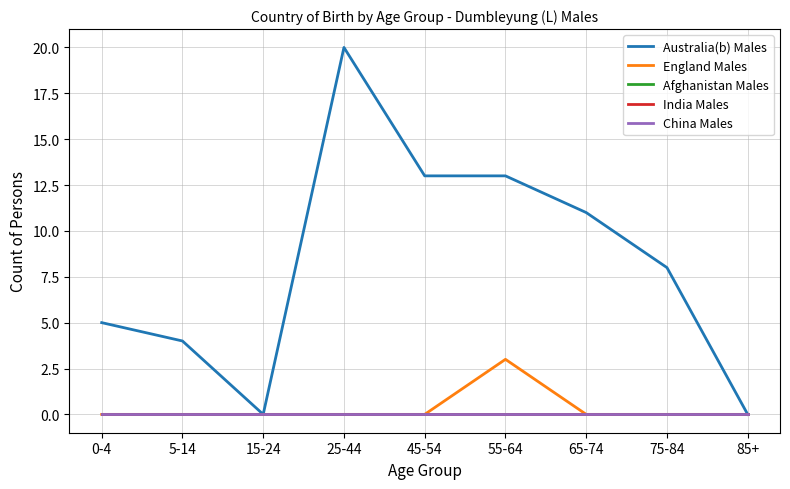

Is this an area chart (filled region under the line)?

No